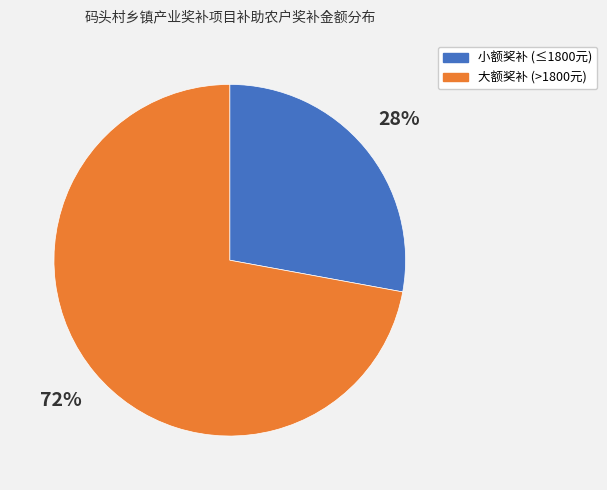

How many slices are in this pie chart?

2